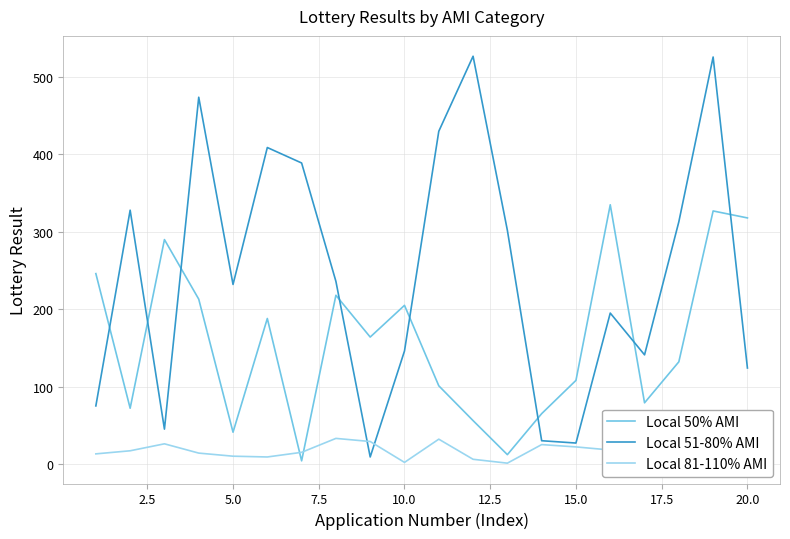

What is the average value of the Local 50% AMI series?

159